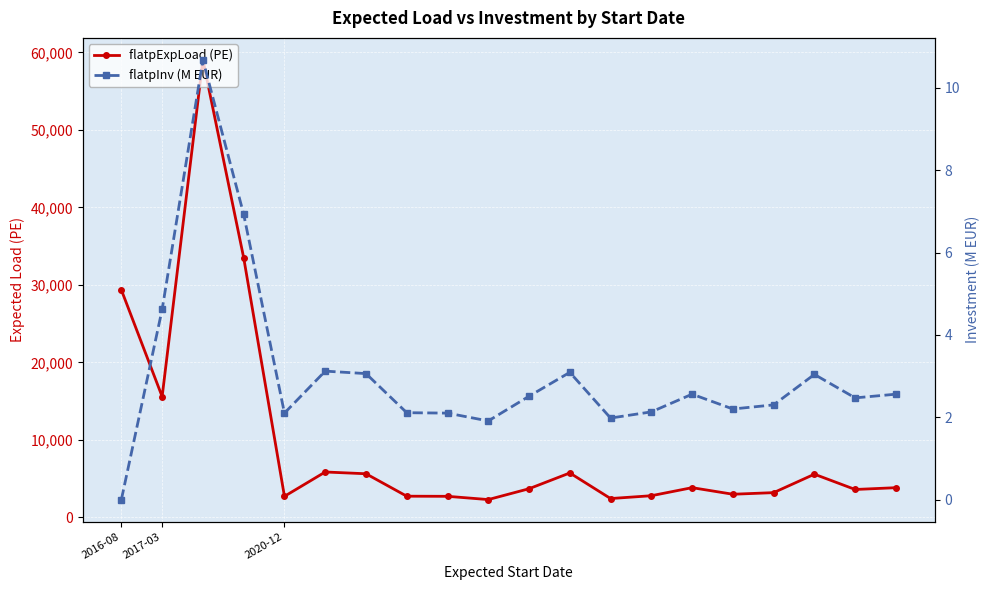

What is the sum of the flatpInv (M EUR) values at 10 and 14?

5.1